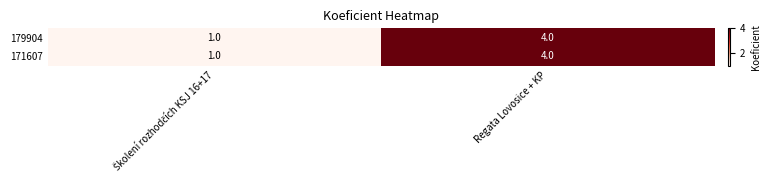

What is the greatest value displayed?

4